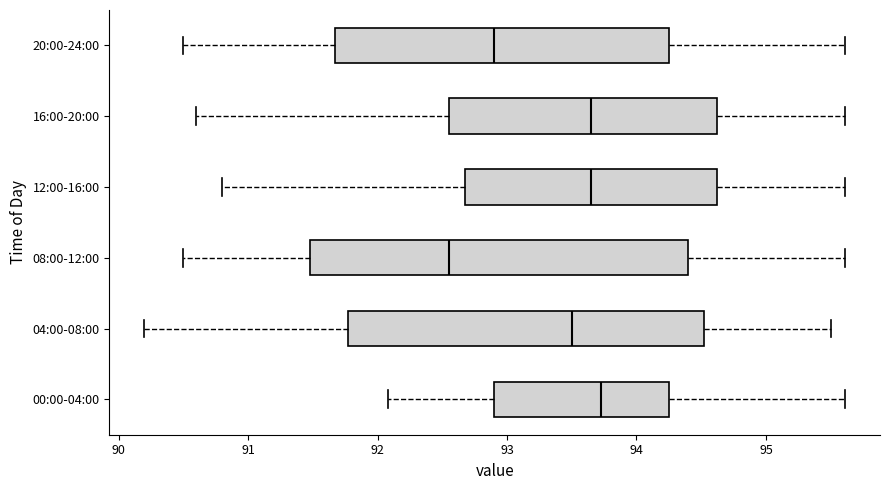

Which box's median line is the furthest to the left?

08:00-12:00